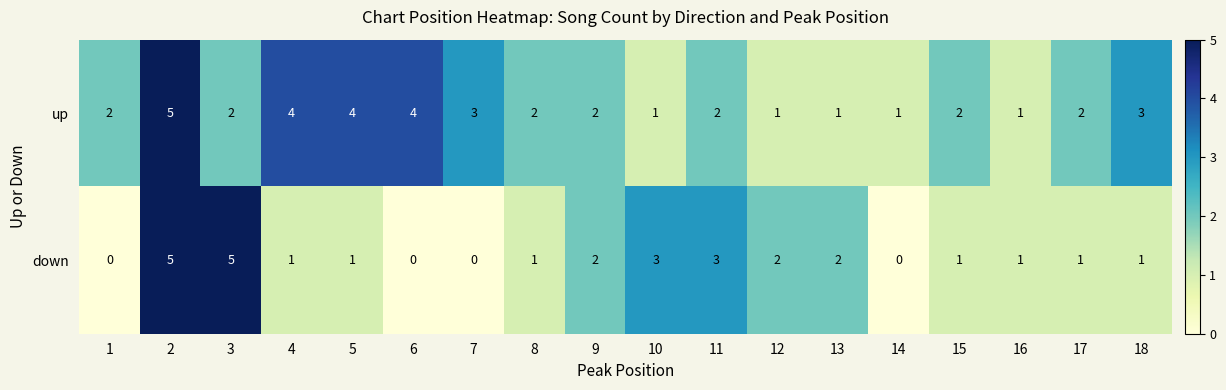

Which series has the largest total across all categories?

up